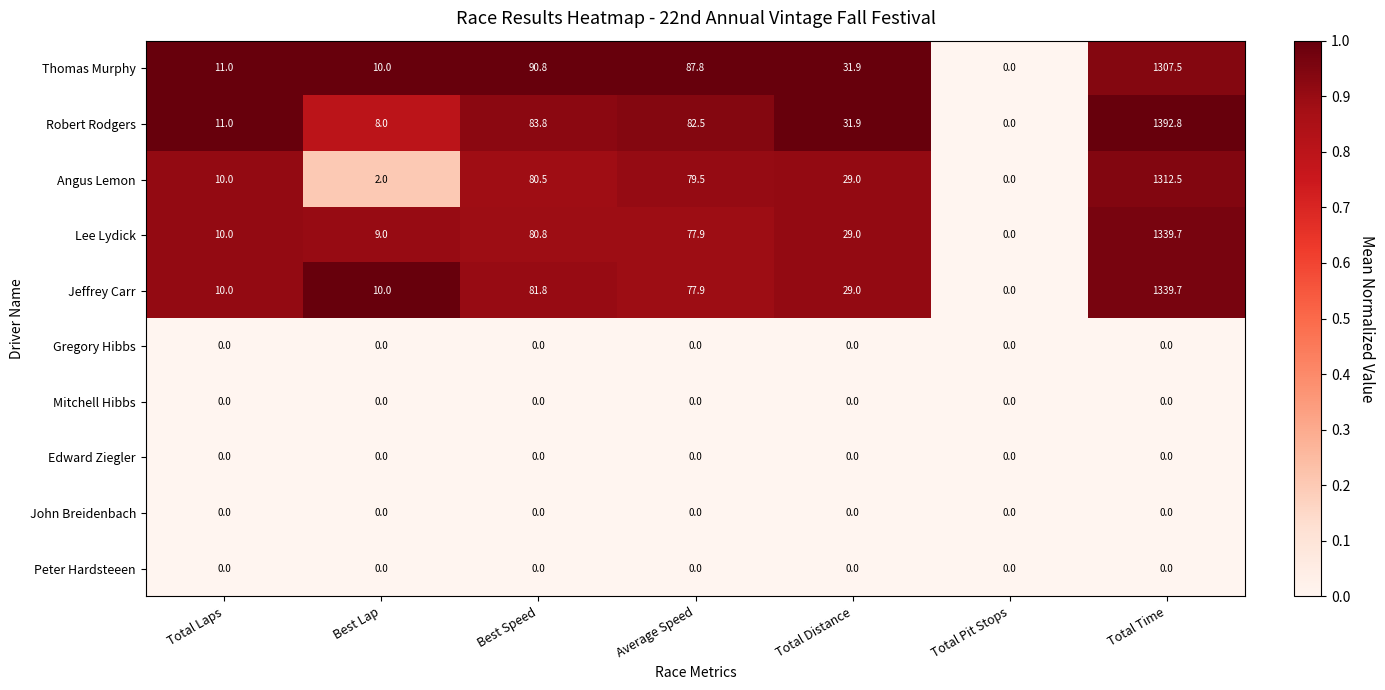

What is the difference between the Jeffrey Carr values at Average Speed and Total Time?

1261.8